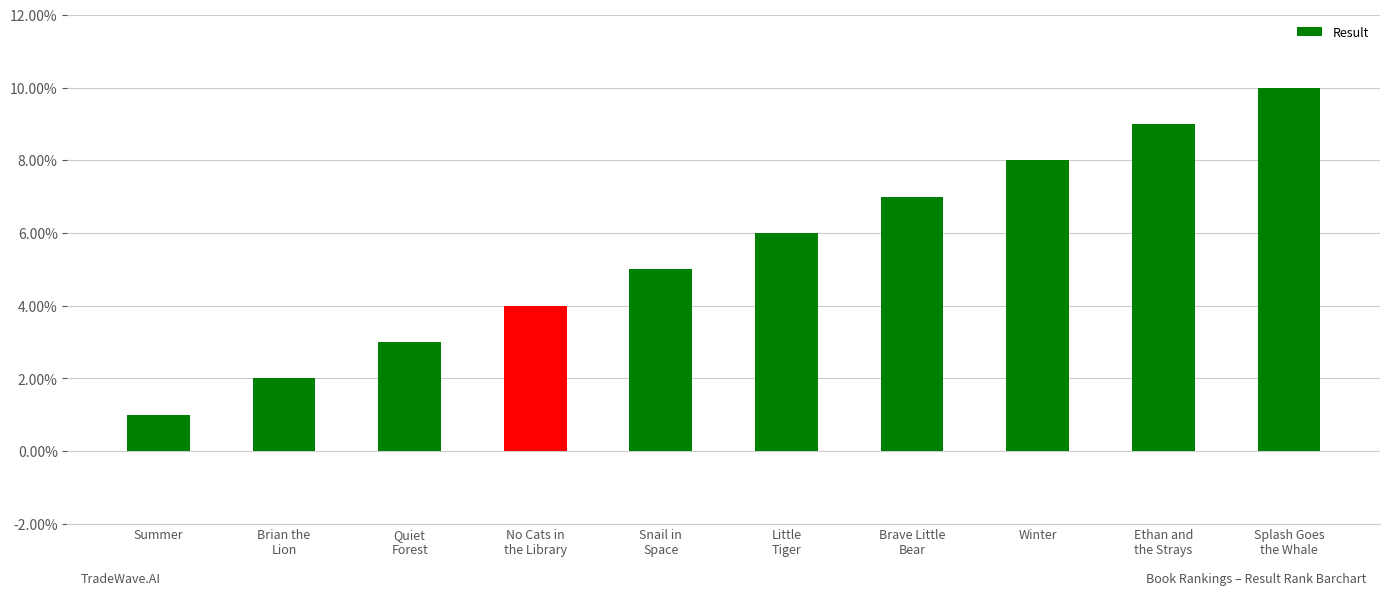

What value does the data have at Quiet
Forest?

3